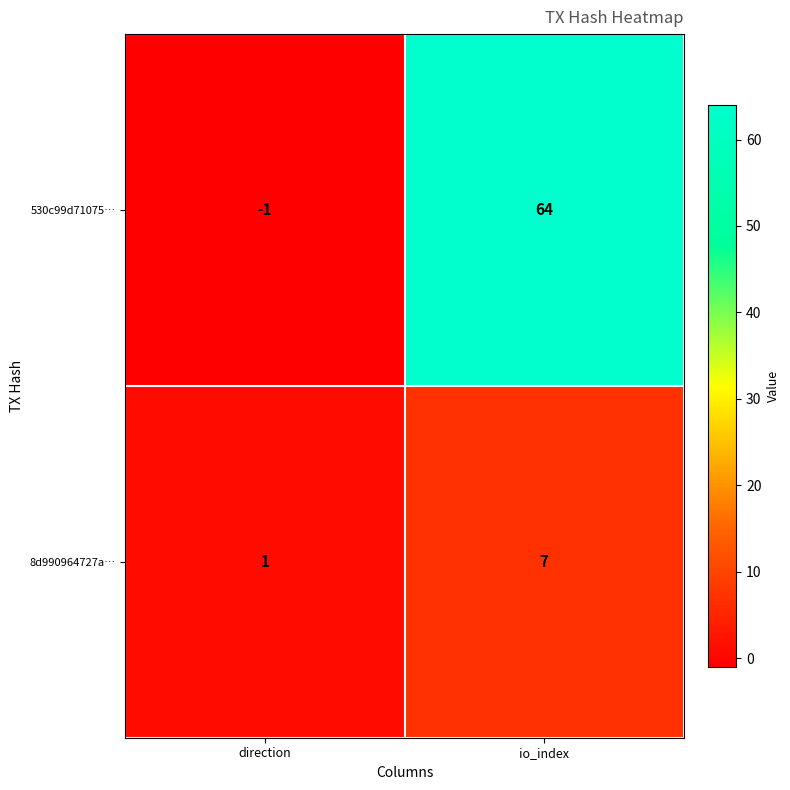

What is the average value of the 8d990964727a… series?

4